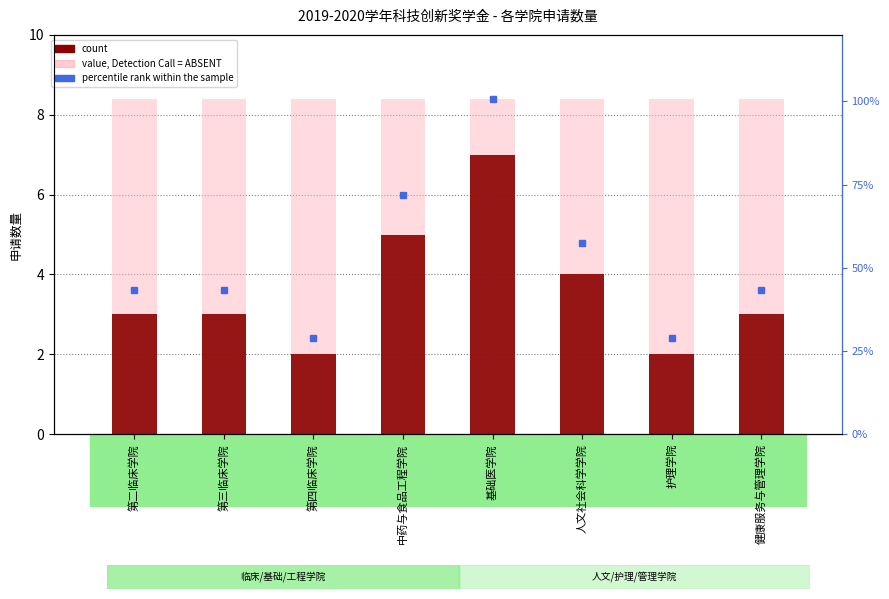

Reading left to right, list all the values displayed in this chart.

count: 3.0	3.0	2.0	5.0	7.0	4.0	2.0	3.0
percentile rank within the sample: 42.9	42.9	28.6	71.4	100.0	57.1	28.6	42.9